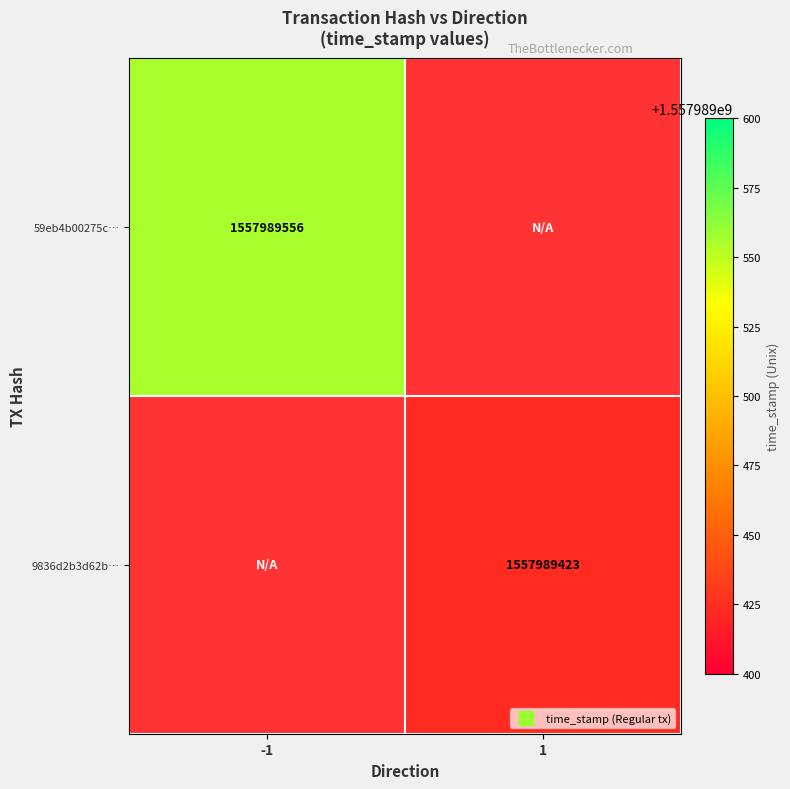

What is the difference between the maximum and minimum values in the 9836d2b3d62b413b8bba15360967ad642aeb781 series?

1557989423